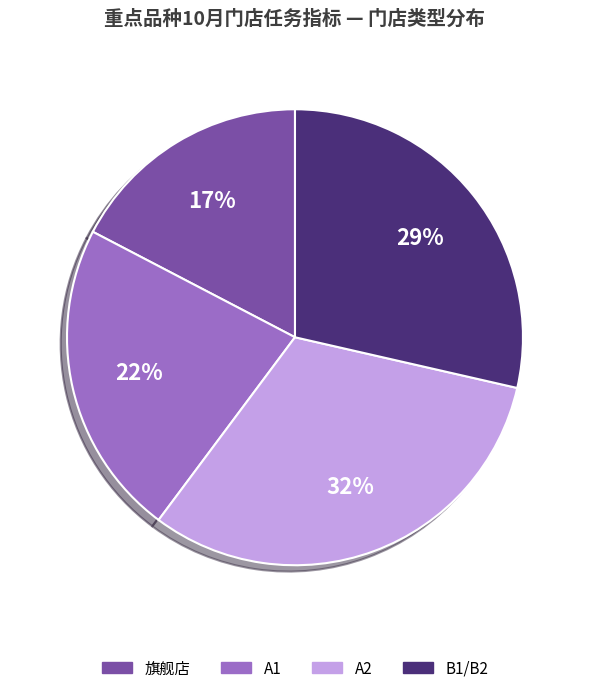

Count the number of slices in the pie.

4